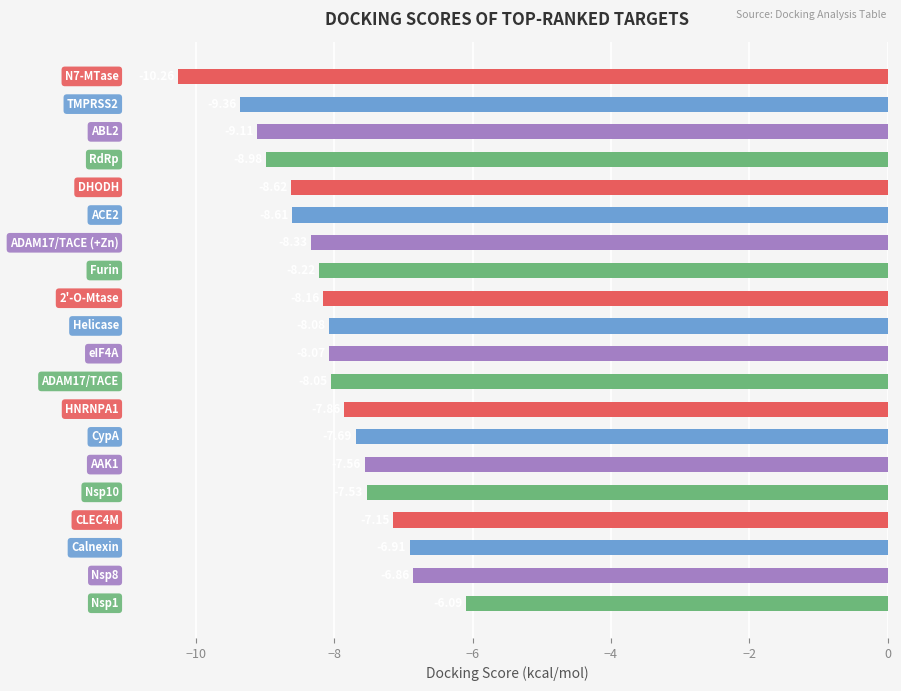

What is the difference between the maximum and minimum values?

4.2